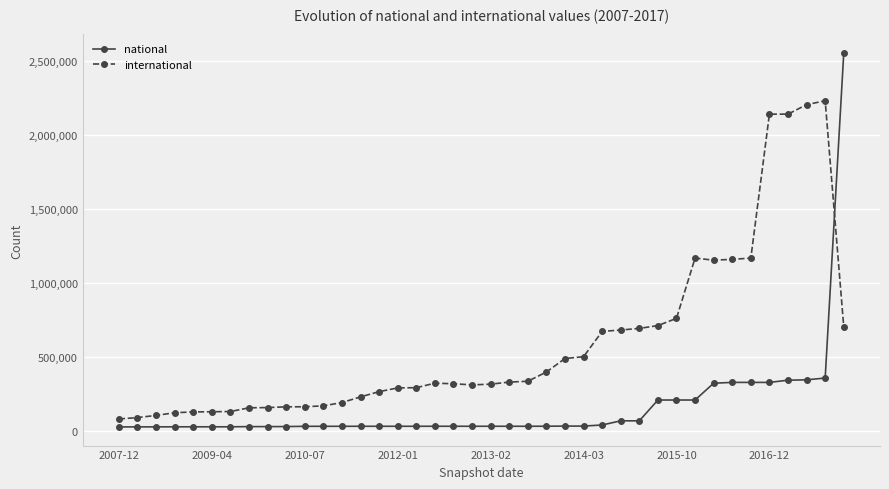

How many data points in national are less than 28691?

20